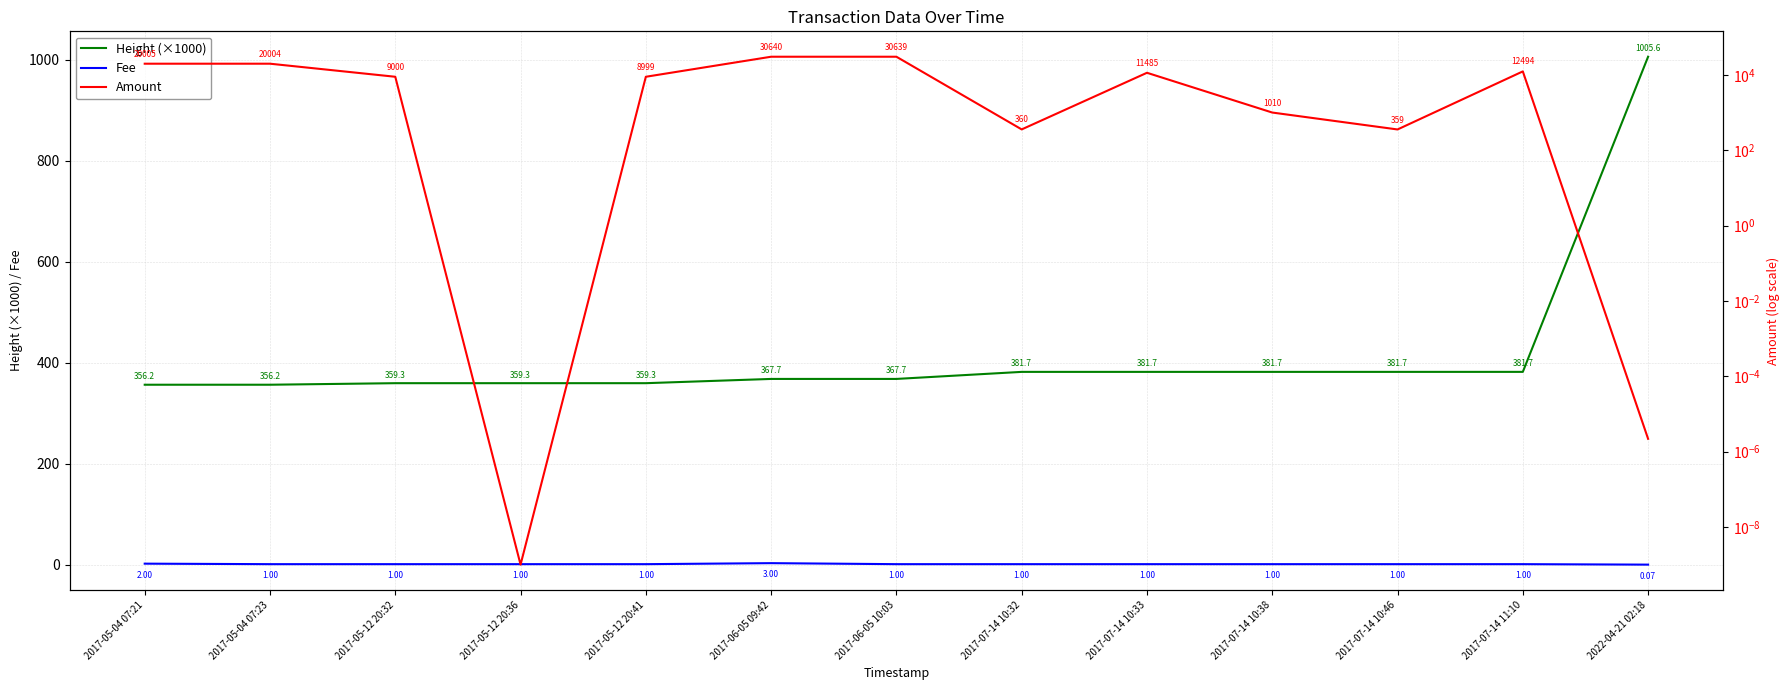

Does the chart display data point markers on the line(s)?

No